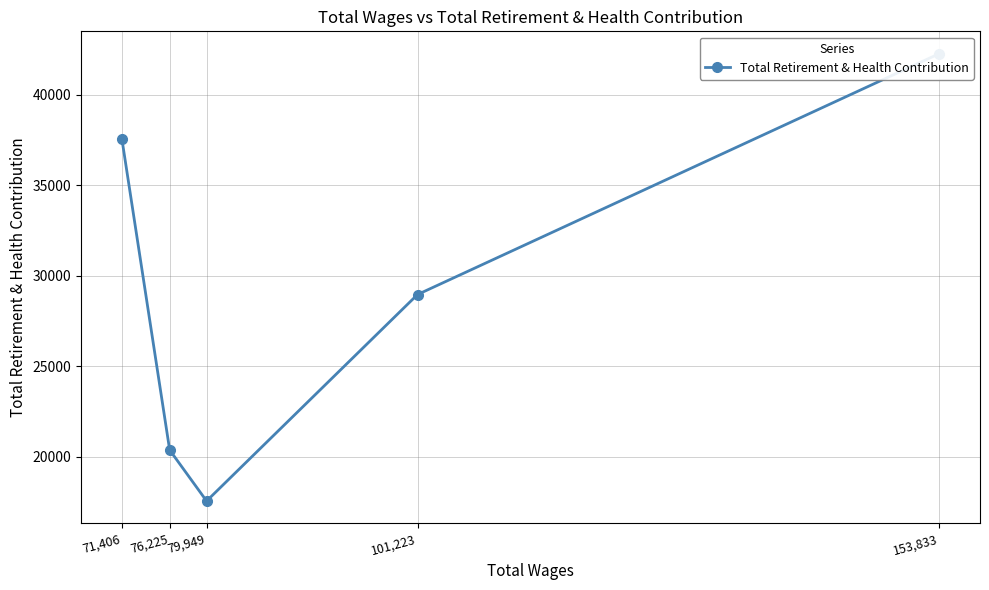

How many interior local valleys (lower than both neighbors) does the data have?

1